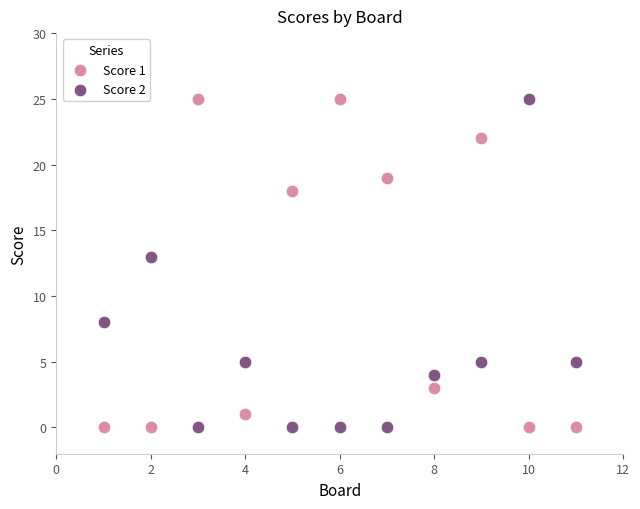

Across all data points, what is the range of X values (max minus min)?

10